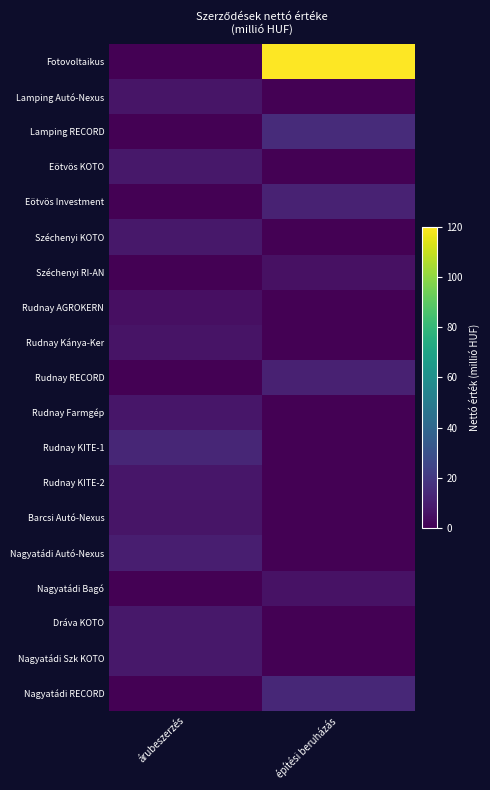

What is the greatest value displayed?

120.0